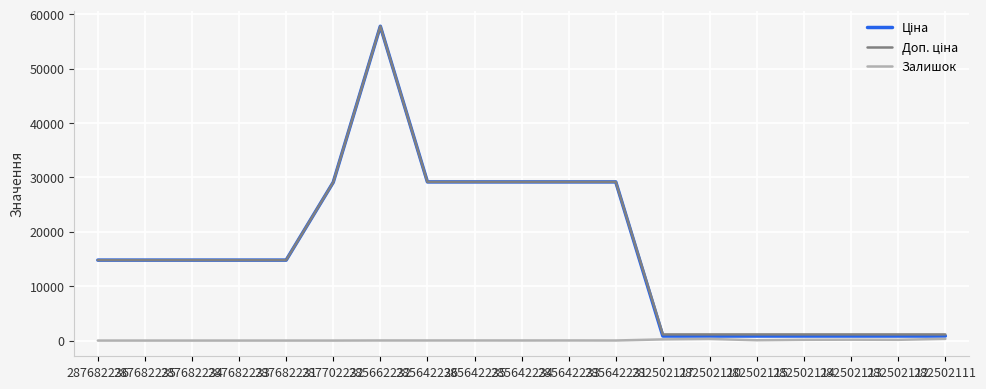

At which category is the sum across all series the highest?

285662232